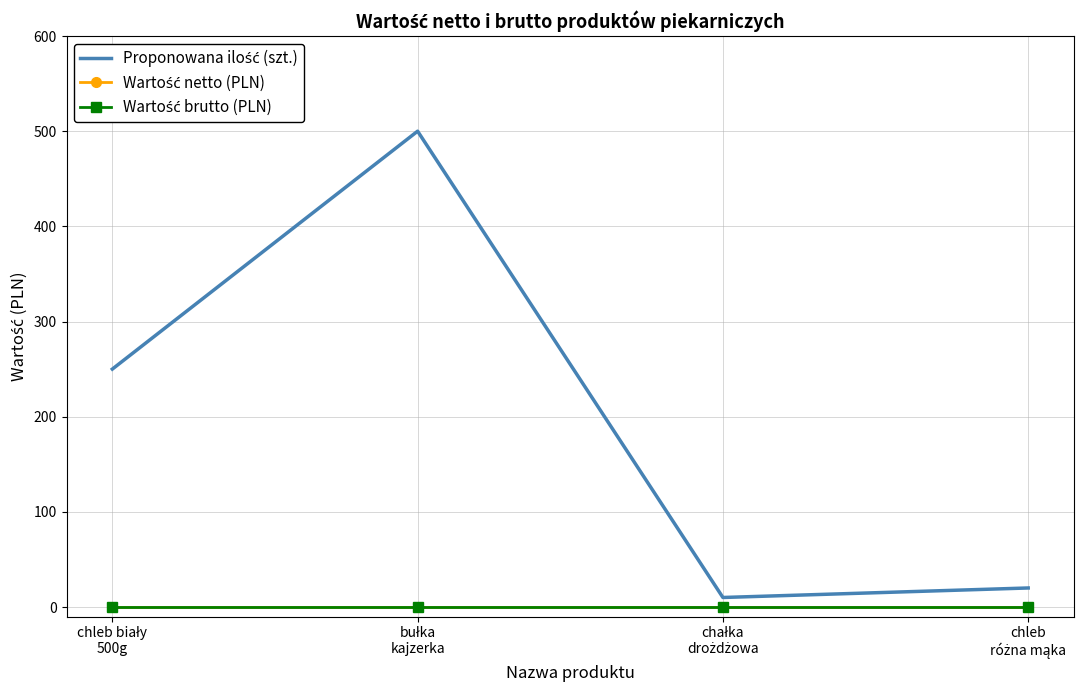

True or false: Proponowana ilość (szt.) and Wartość netto (PLN) cross at least once.

False